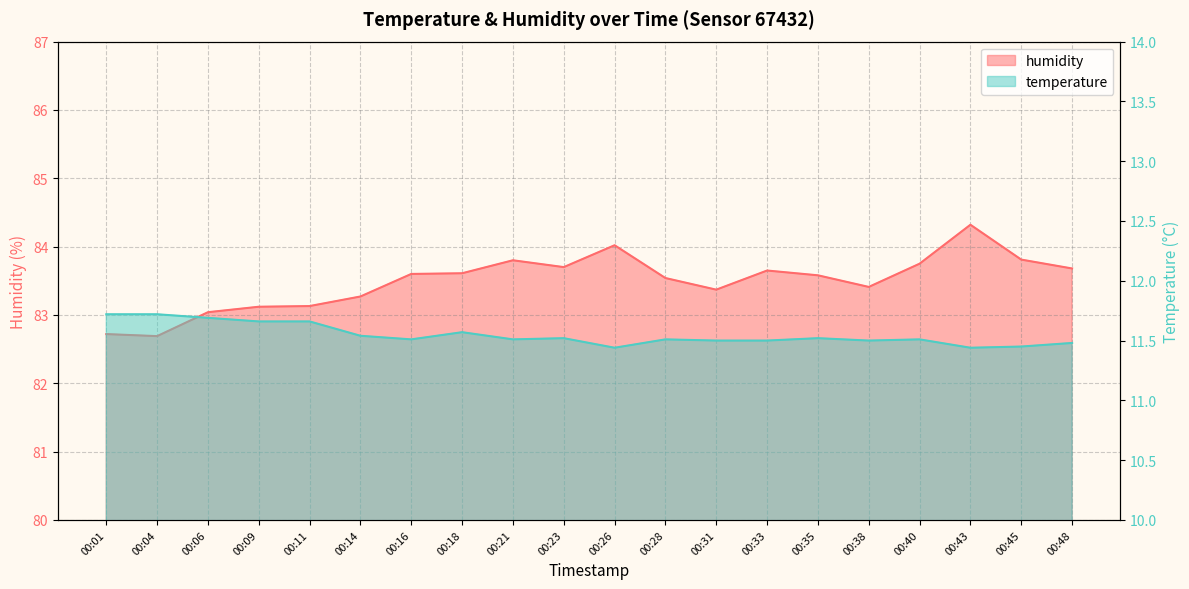

Between 00:14 and 00:16, which is larger?

00:14